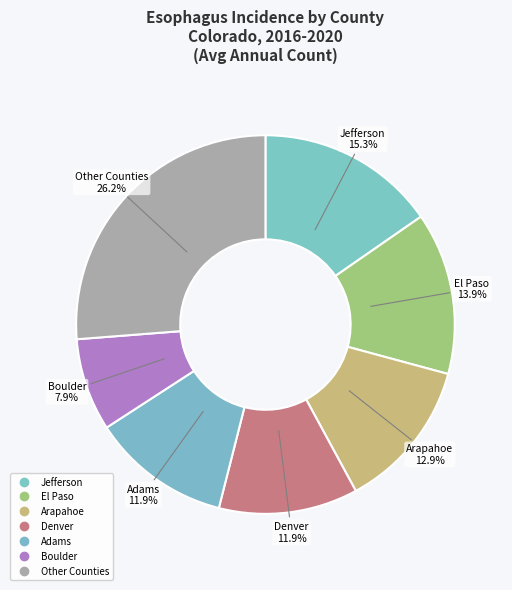

How many slices are in this pie chart?

7